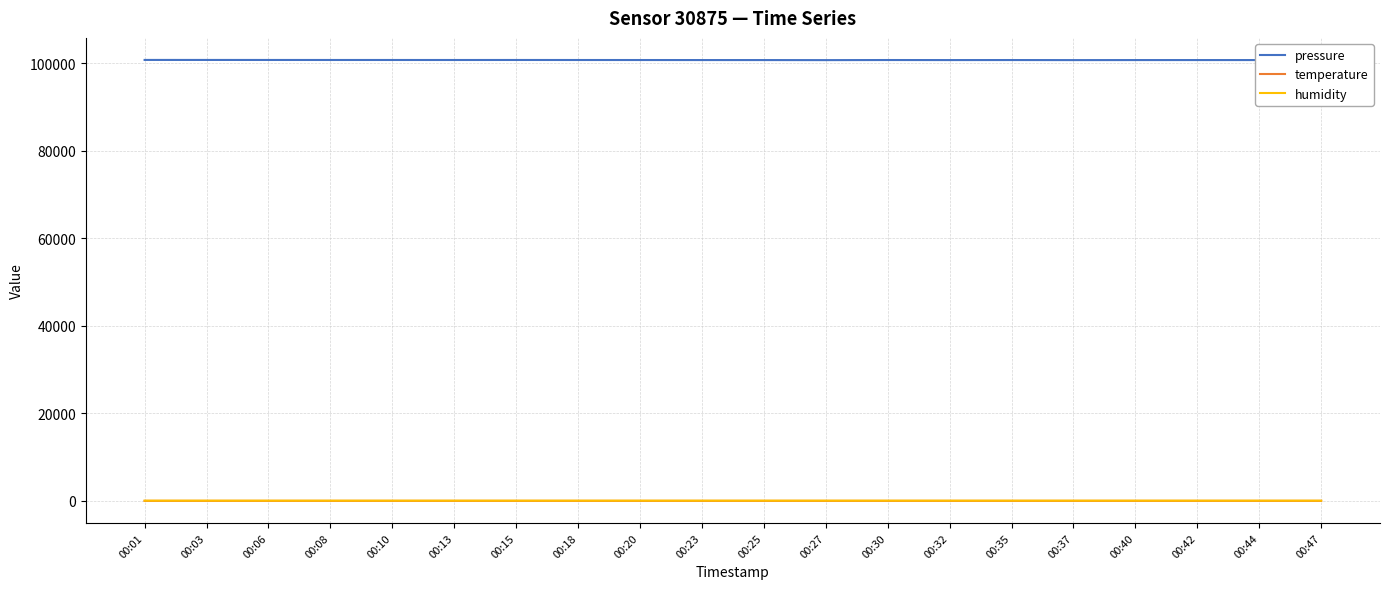

What is the smallest value displayed?

10.7